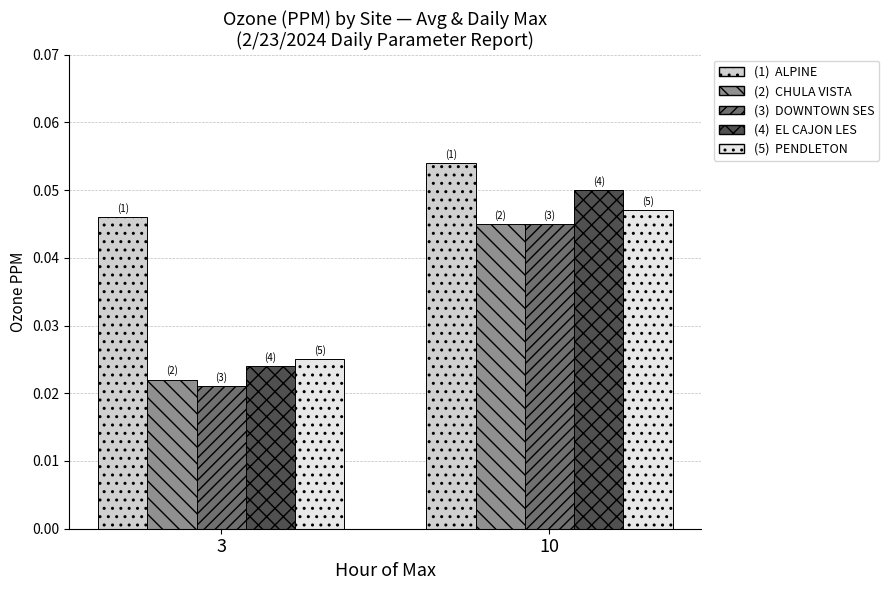

At which category is the sum across all series the highest?

10